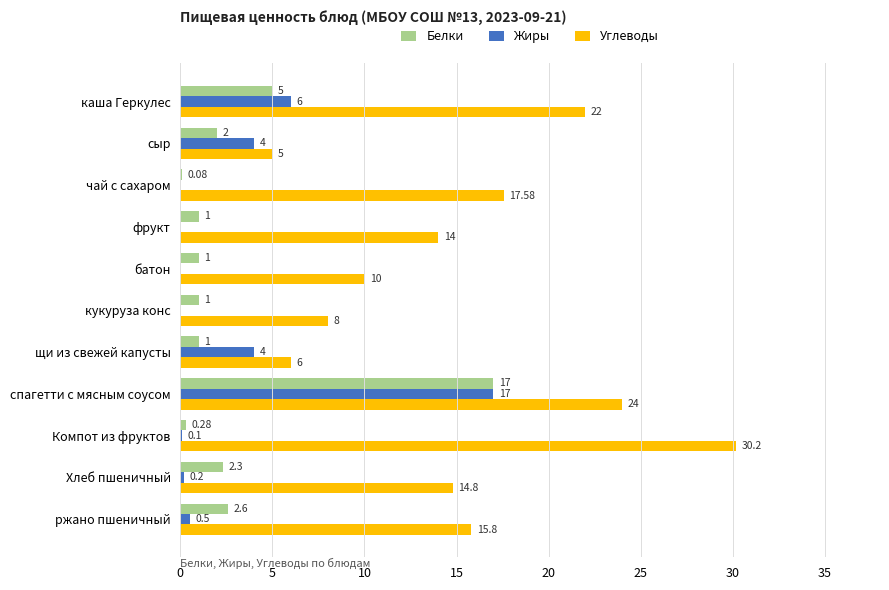

Between сыр and кукуруза конс, which series saw the biggest shift?

Жиры